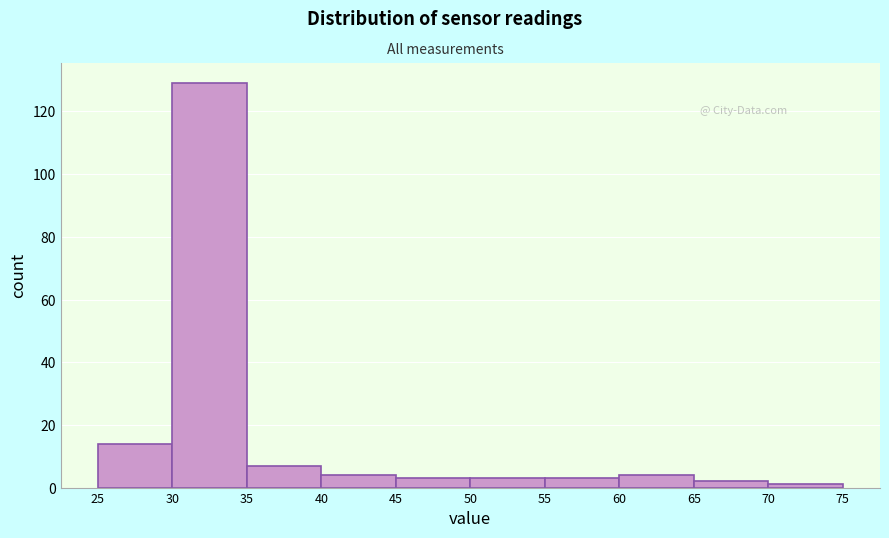

Reading left to right, transcribe this chart: for each bar, give the range it covers on the x-axis and its height. The values are not printed on the chart, so give them approximately, as read against the axis.

25 to 30: 14
30 to 35: 130
35 to 40: 8
40 to 45: 4
45 to 50: 4
50 to 55: 4
55 to 60: 4
60 to 65: 4
65 to 70: 2
70 to 75: under 2